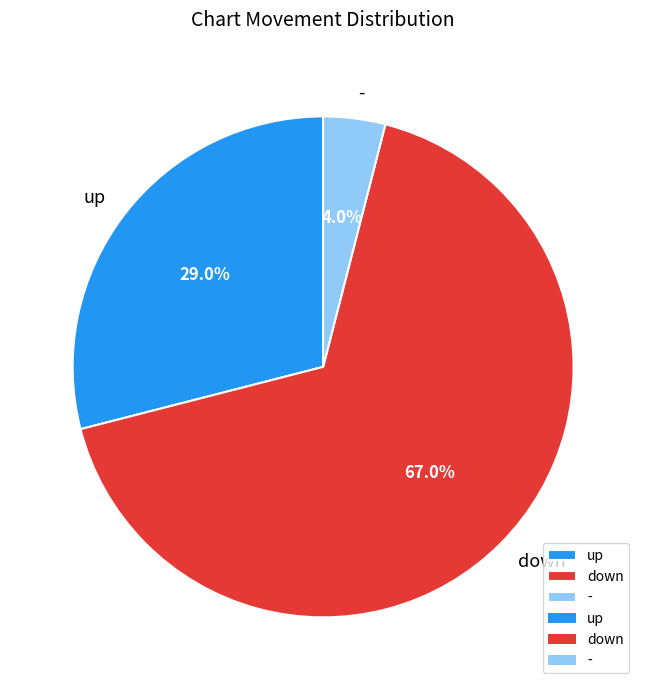

Which slice is the largest?

down